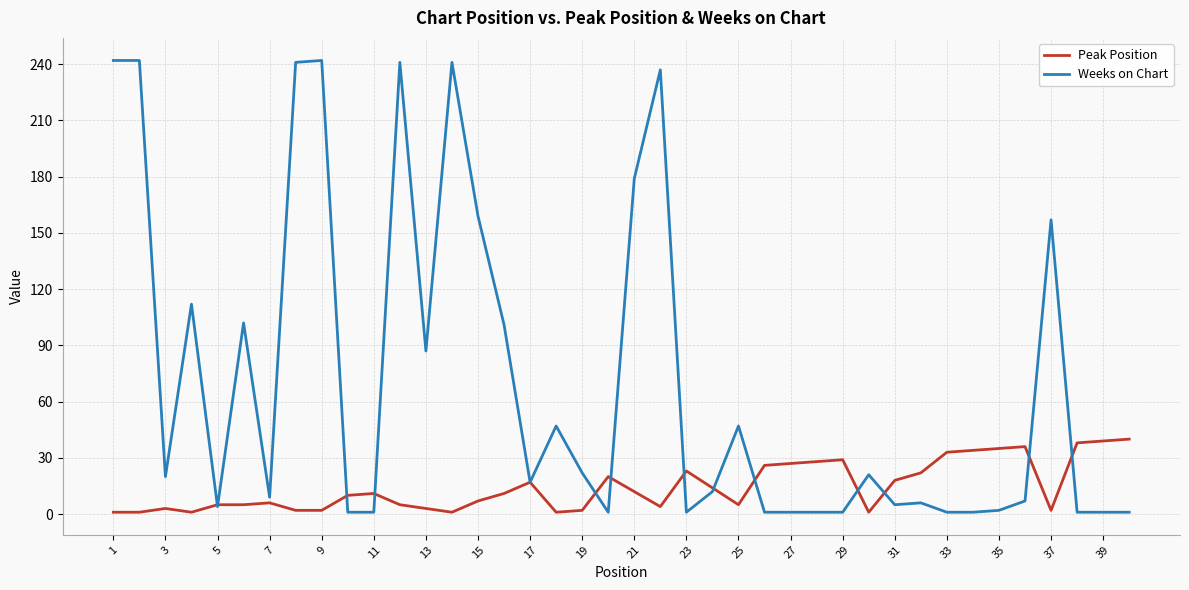

What is the maximum value for Peak Position?

40